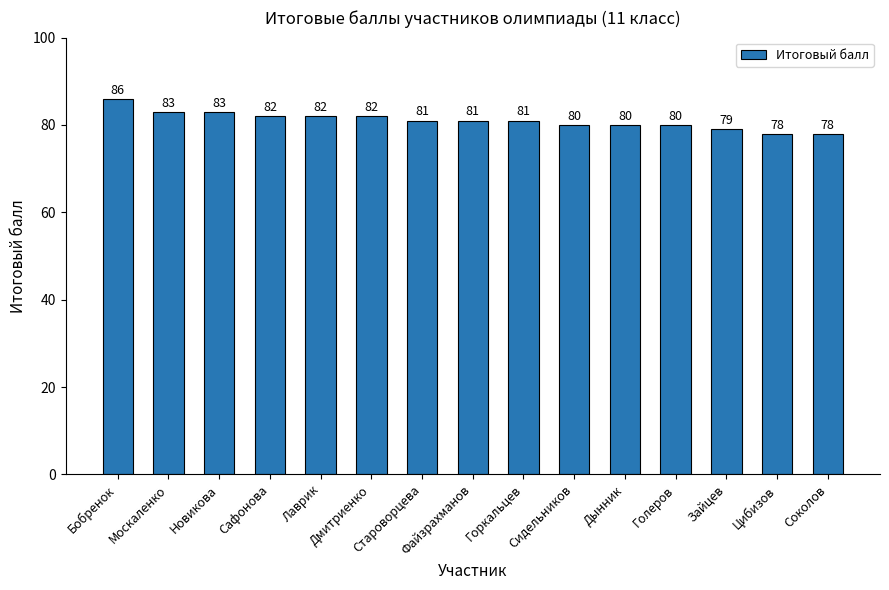

What is the sum of all values?

1216